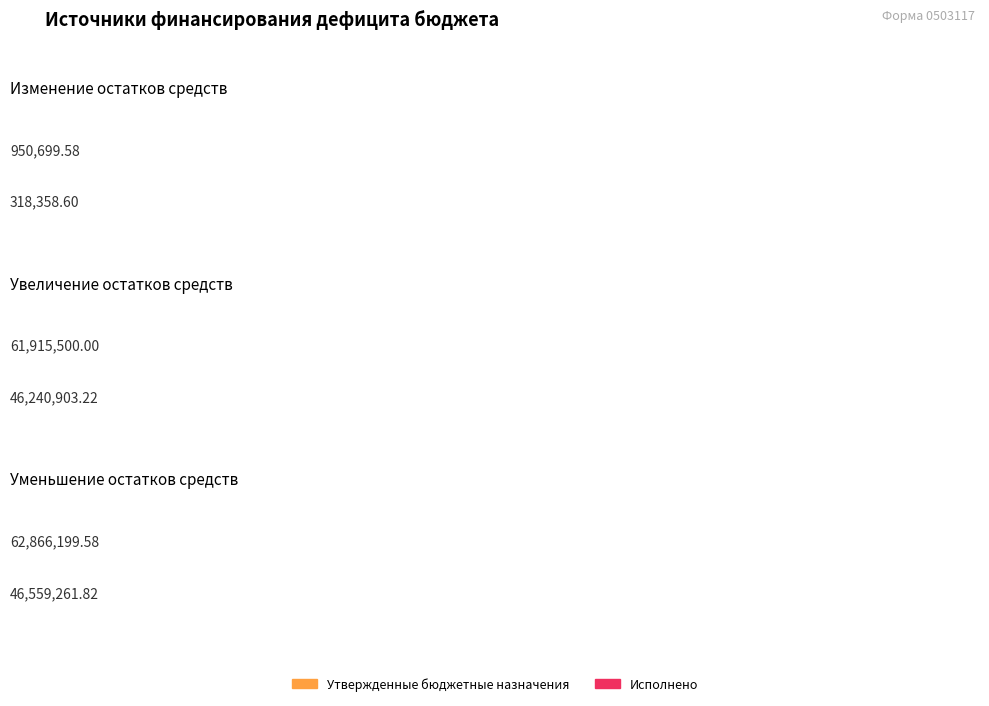

What value does the Утвержденные бюджетные назначения series have at Уменьшение остатков средств?

62866199.6